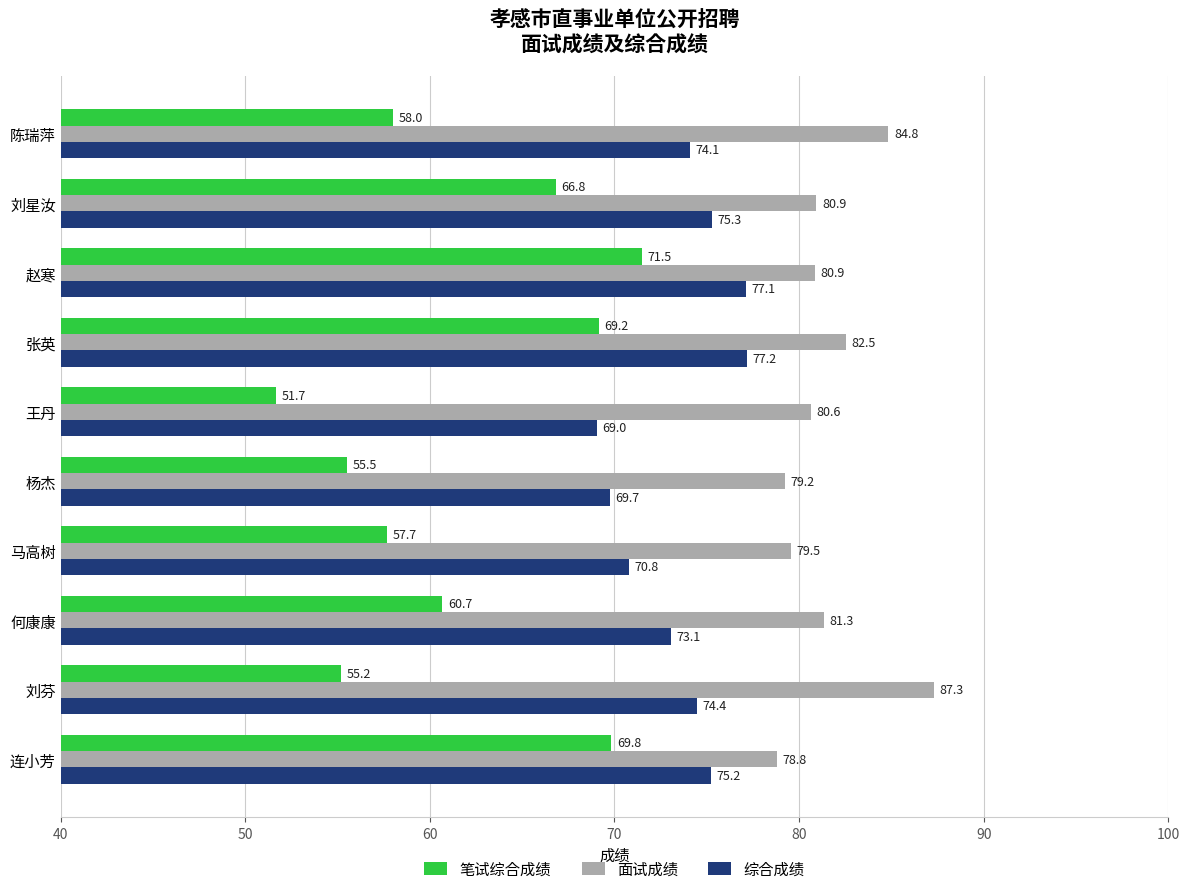

Rank the series by their maximum value, from highest to lowest.

面试成绩, 综合成绩, 笔试综合成绩